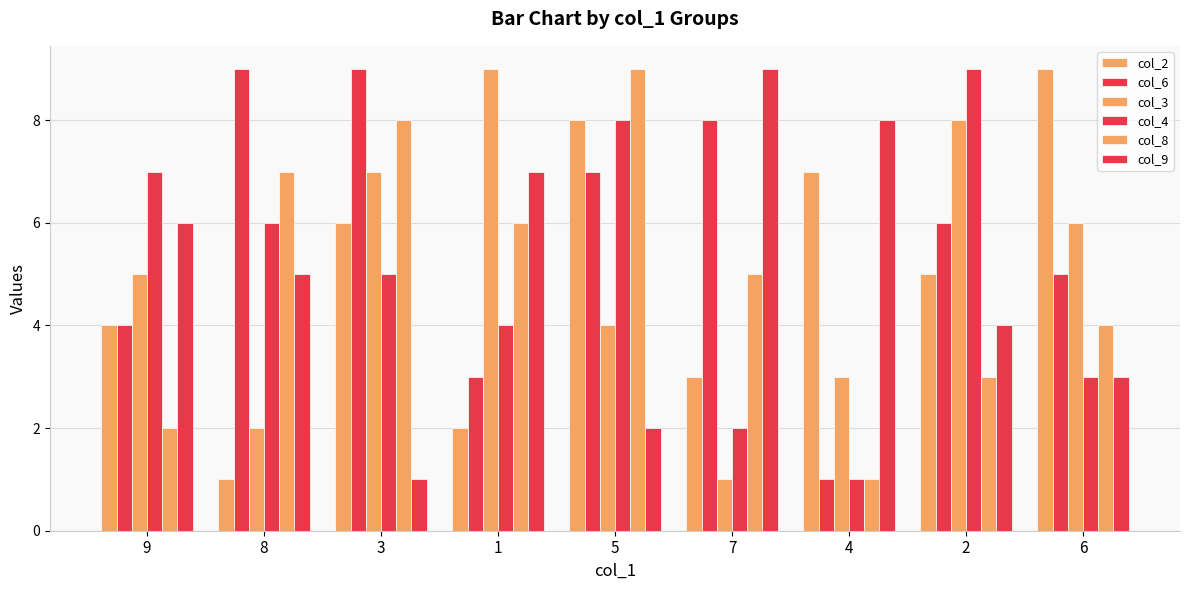

Are the bars horizontal?

No